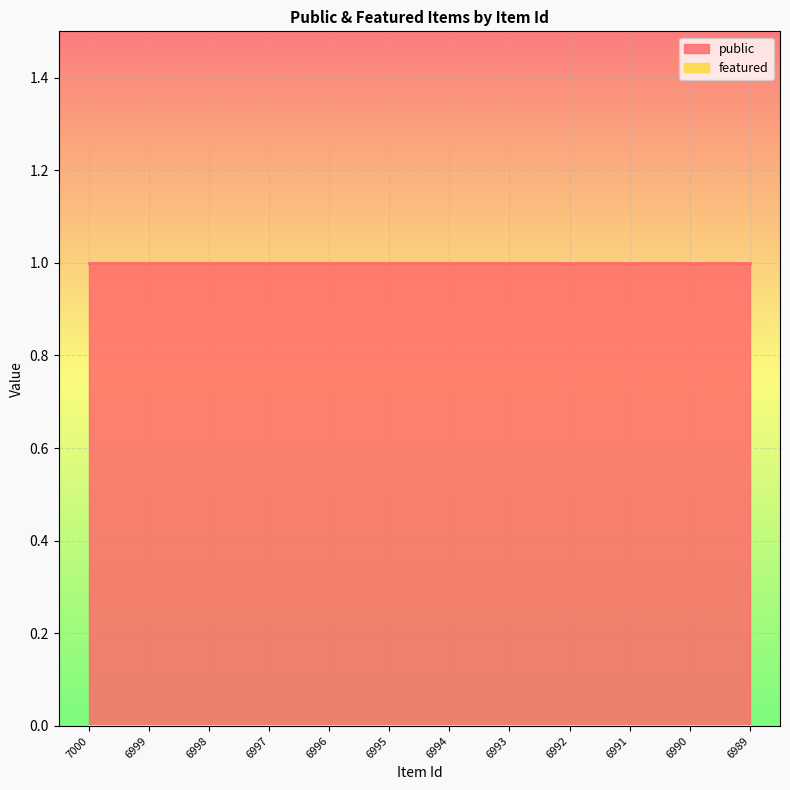

What is the average value of the public series?

1